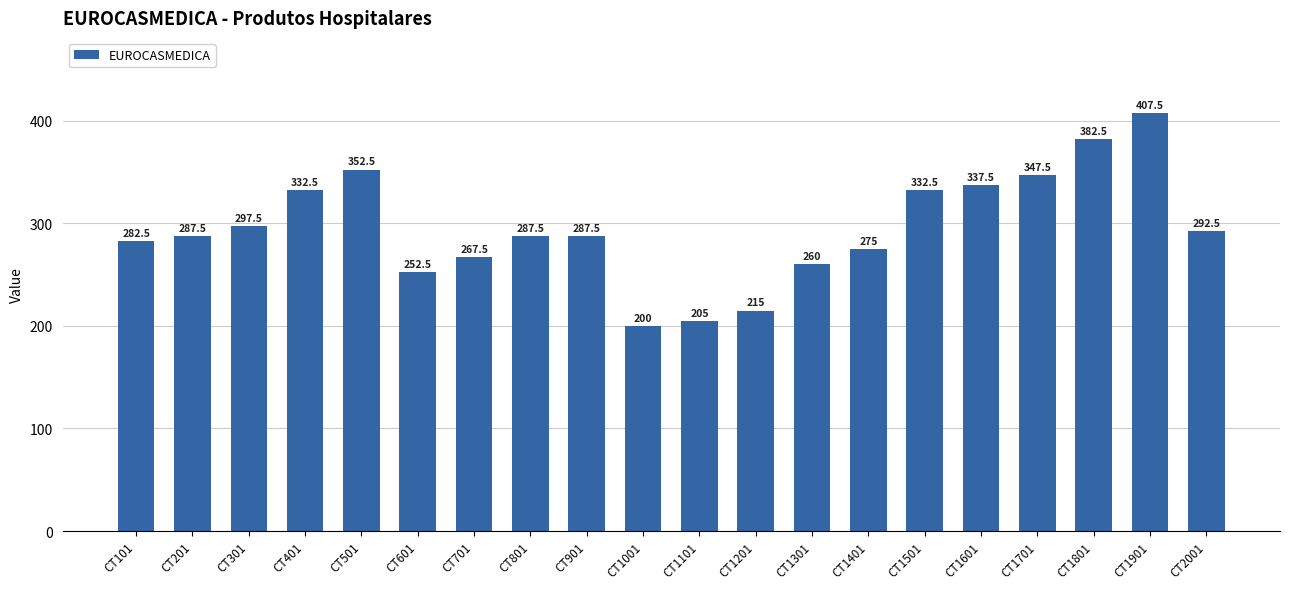

Count the number of data series in this chart.

1